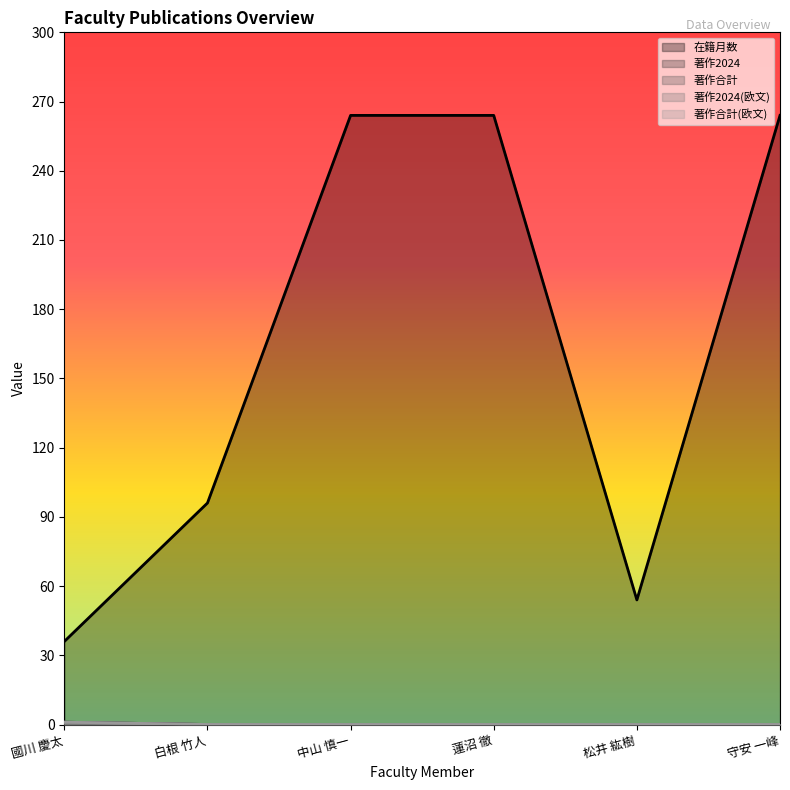

At how many categories does at least one series exceed 26?

6